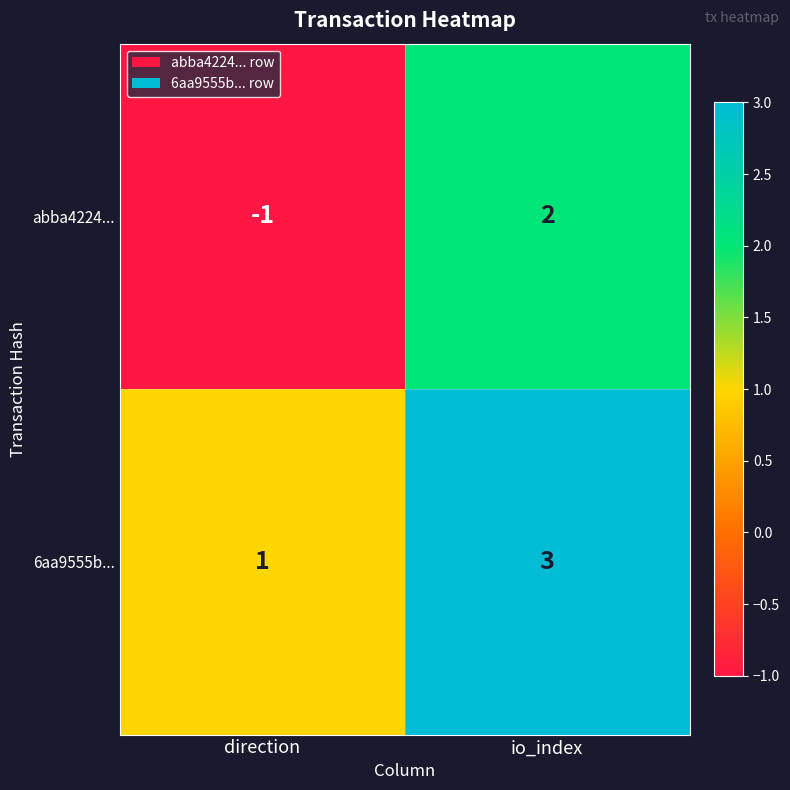

How many values in abba4224... are above zero?

1